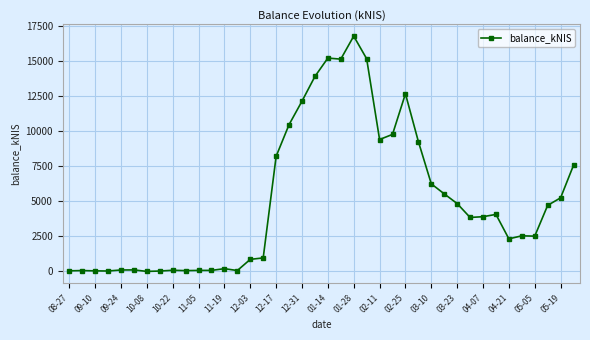

True or false: the data has more than 0 interior local peaks.

True